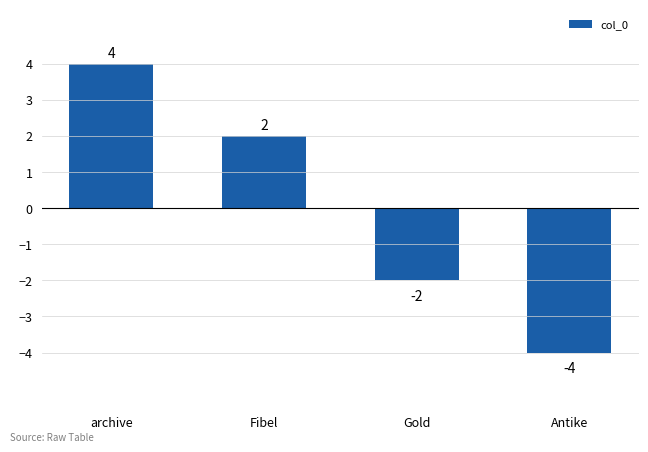

Does the chart contain any negative values?

Yes